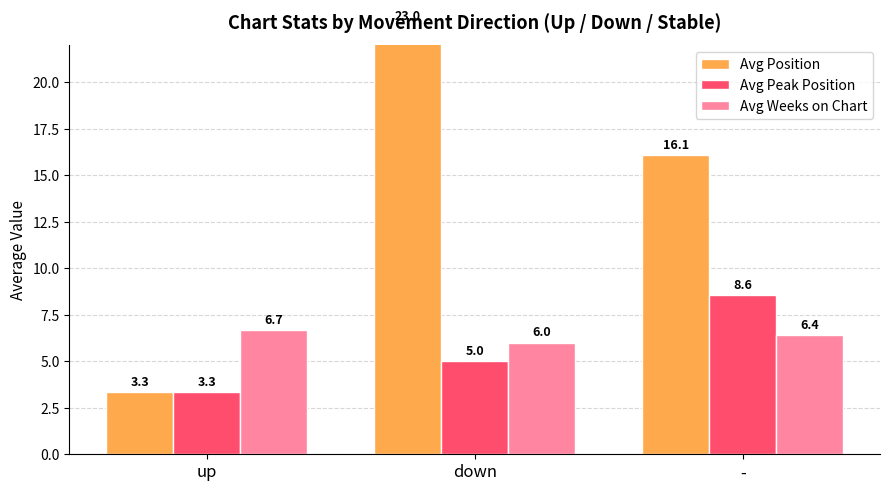

How many series are shown in this chart?

3